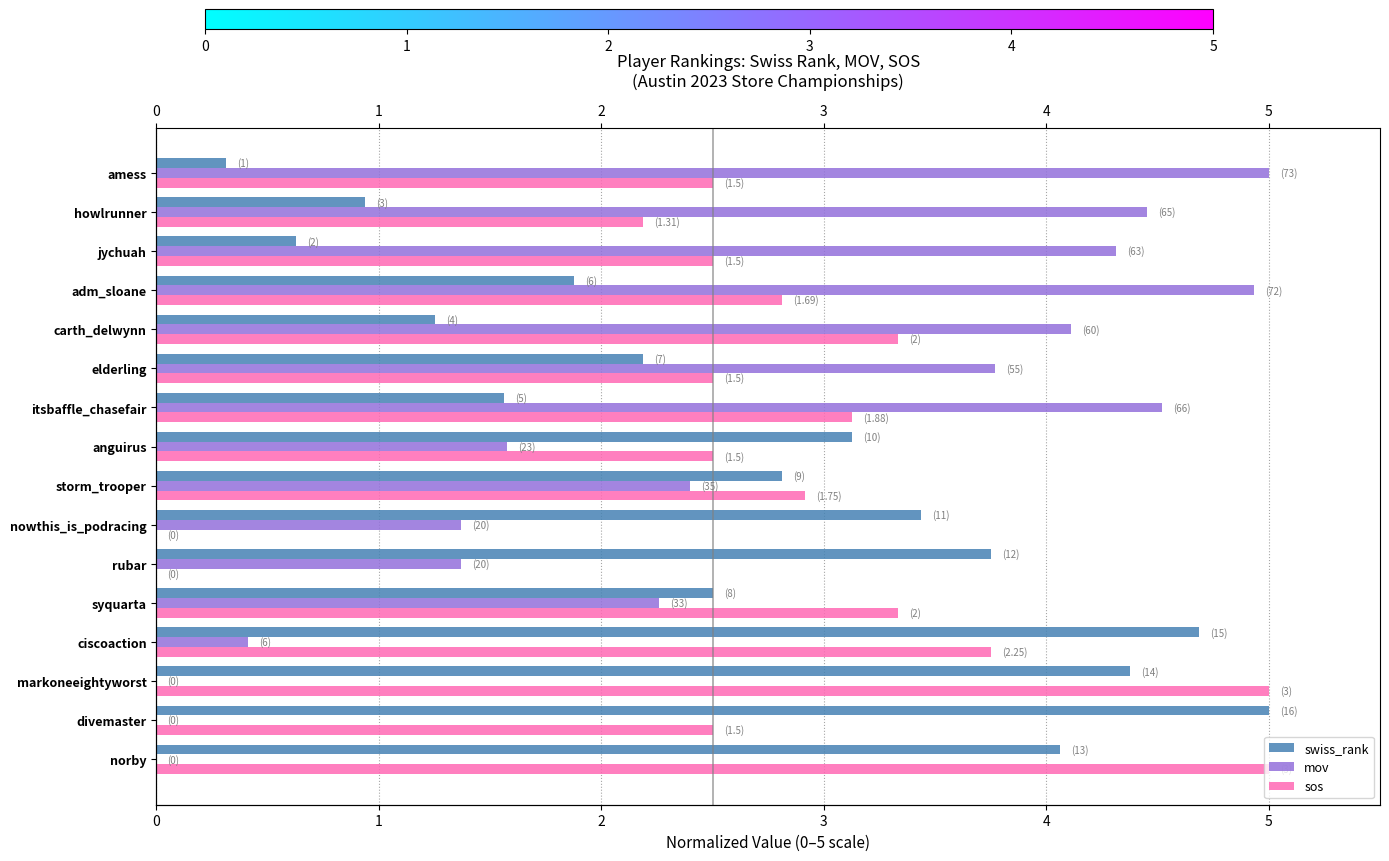

Reading left to right, list all the values displayed in this chart.

swiss_rank: 4.1	5.0	4.4	4.7	2.5	3.8	3.4	2.8	3.1	1.6	2.2	1.2	1.9	0.6	0.9	0.3
mov: 0.0	0.0	0.0	0.4	2.3	1.4	1.4	2.4	1.6	4.5	3.8	4.1	4.9	4.3	4.5	5.0
sos: 5.0	2.5	5.0	3.8	3.3	0.0	0.0	2.9	2.5	3.1	2.5	3.3	2.8	2.5	2.2	2.5